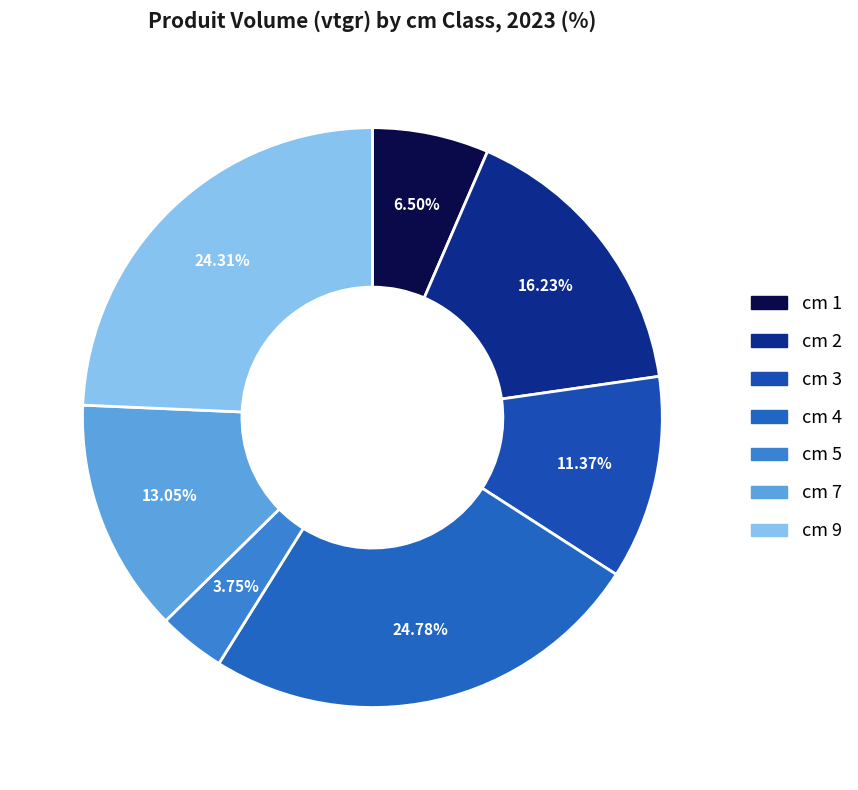

Does any single category account for the majority?

No